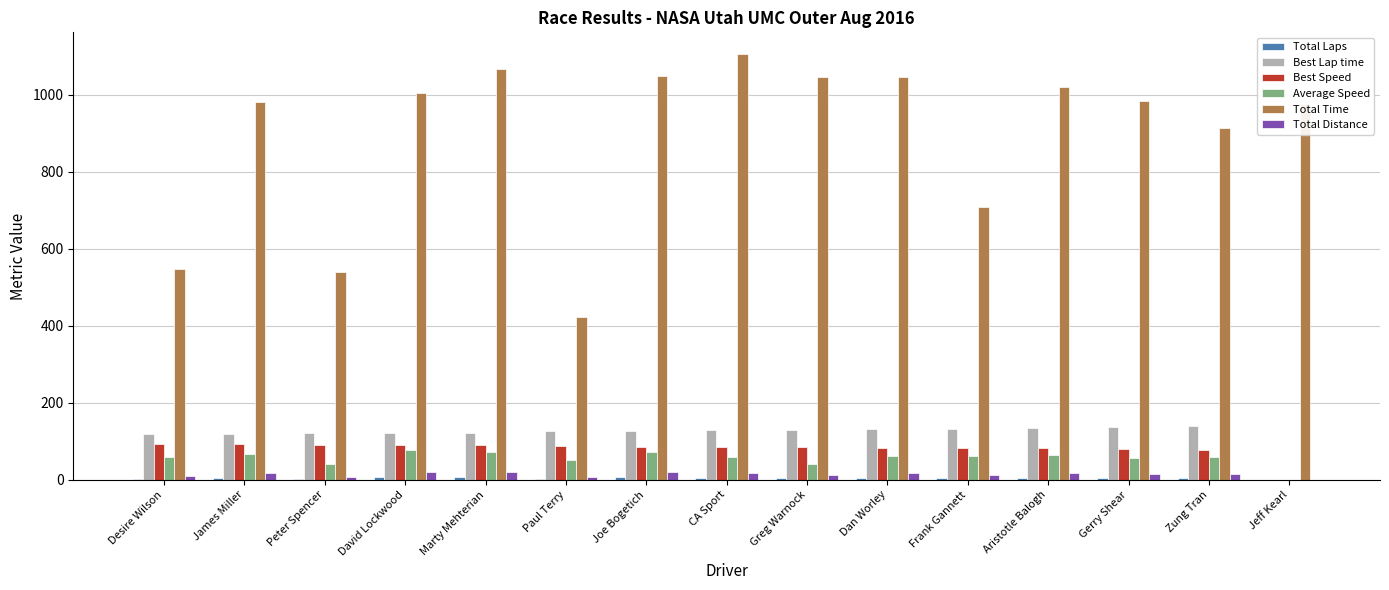

Which category has the highest value in the Total Time series?

CA Sport